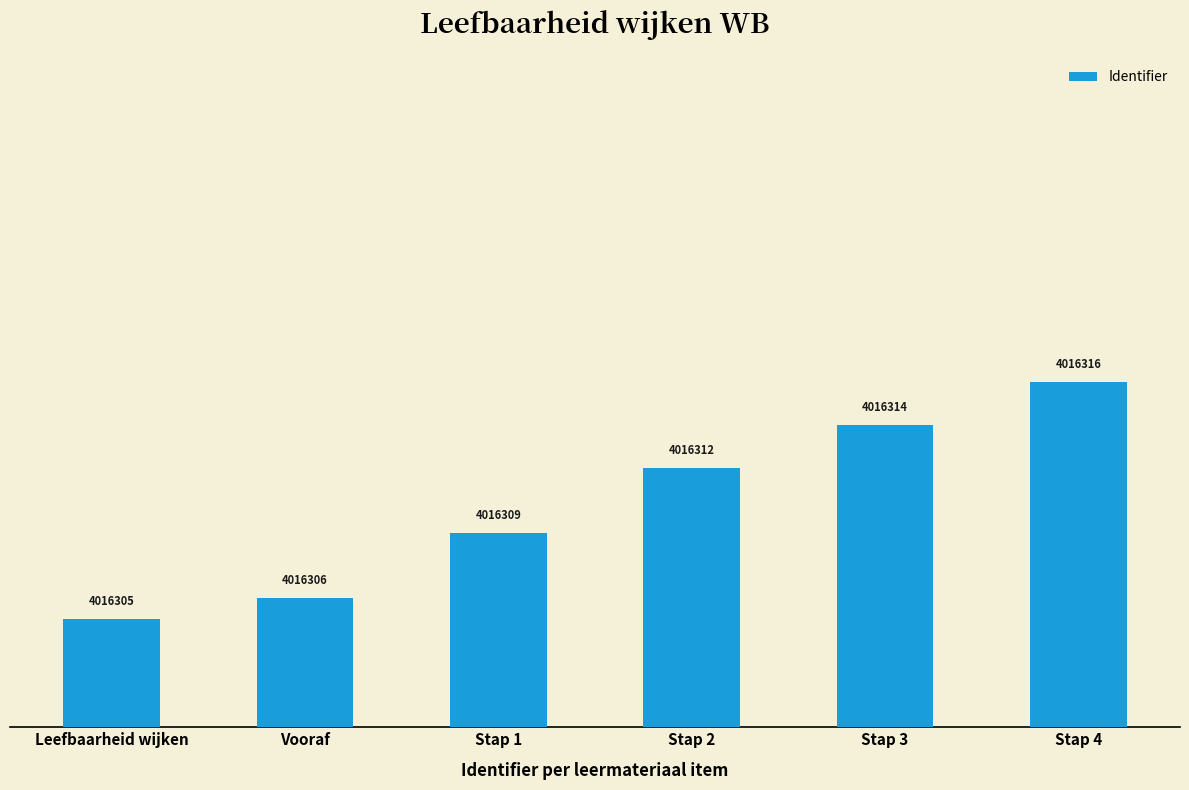

Reading left to right, what are all the values shown in this chart?

4016305	4016306	4016309	4016312	4016314	4016316